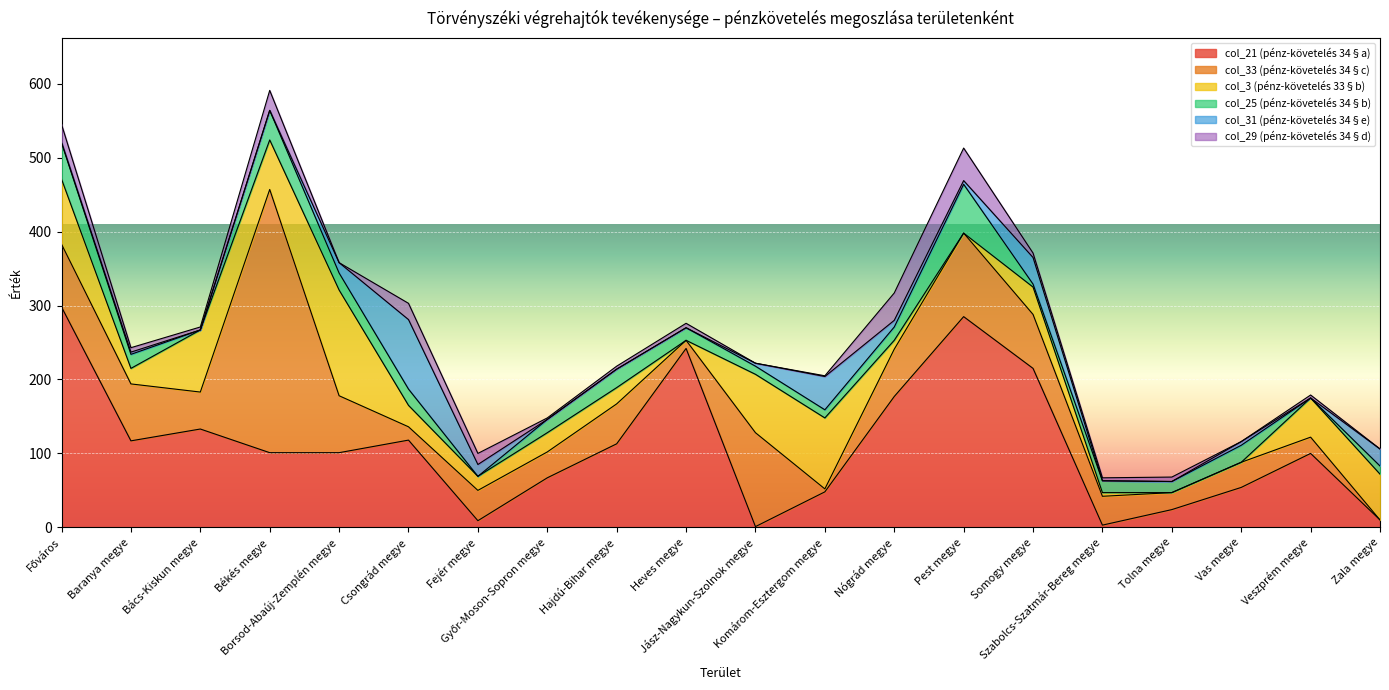

What is the value of the col_21 (pénz-követelés 34§a) point at the 14th from the left?

285